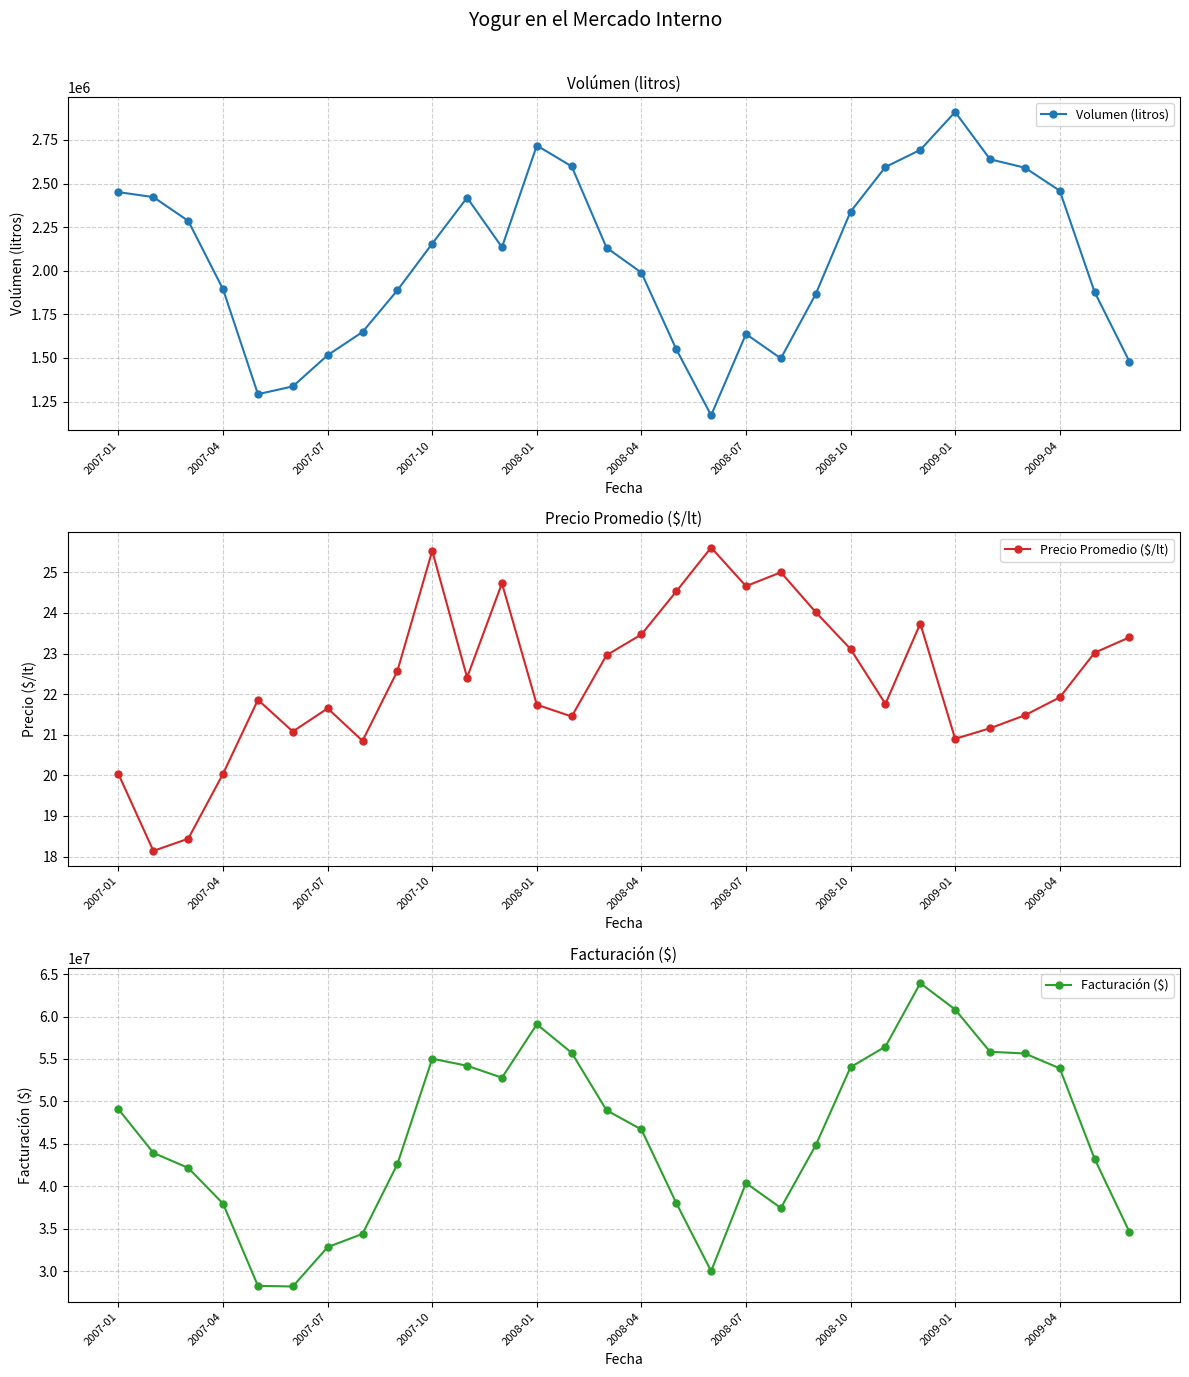

Where is Volumen (litros) nearest to the value 2040639?

2008-04